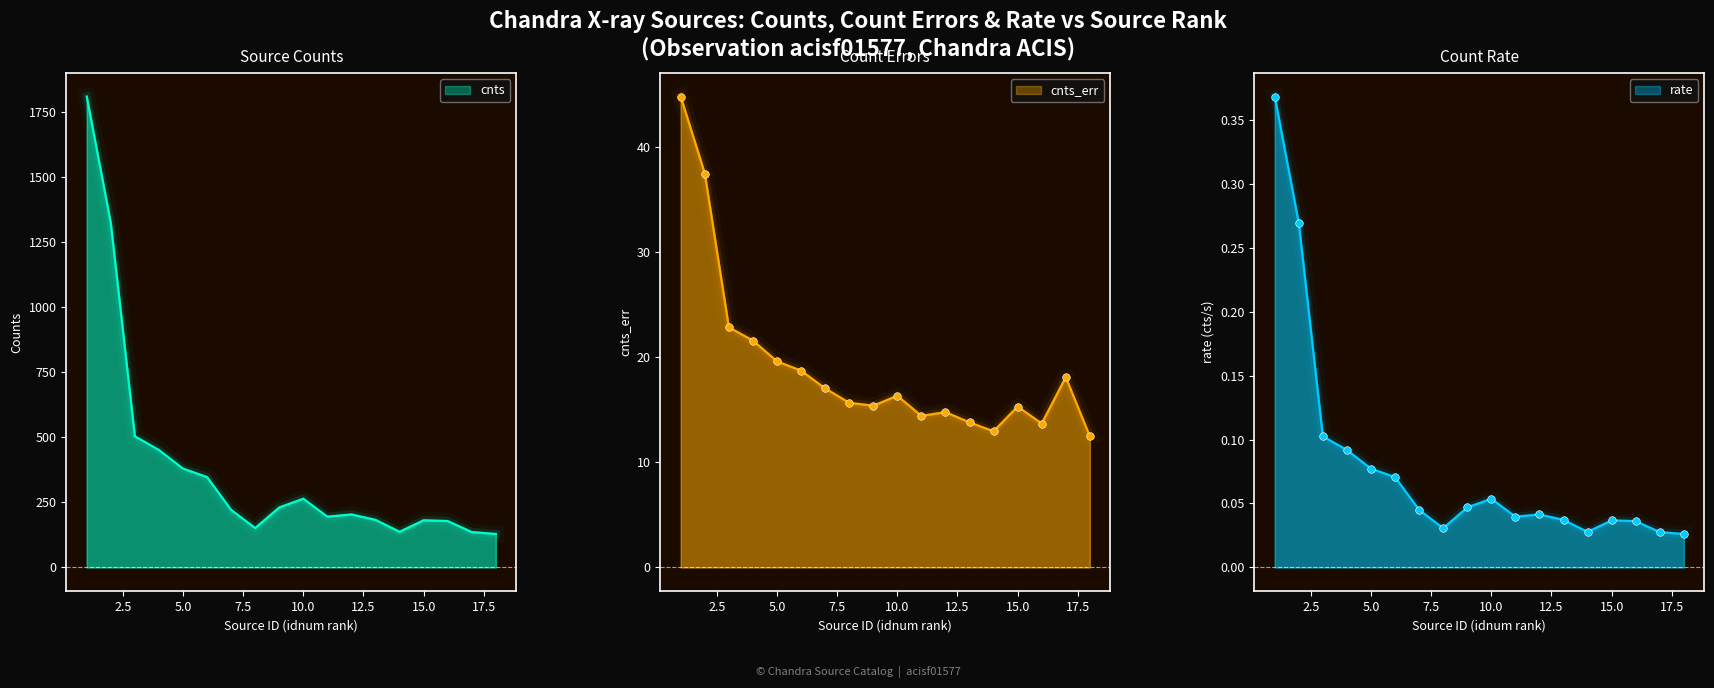

Which series reaches the maximum Y coordinate?

cnts